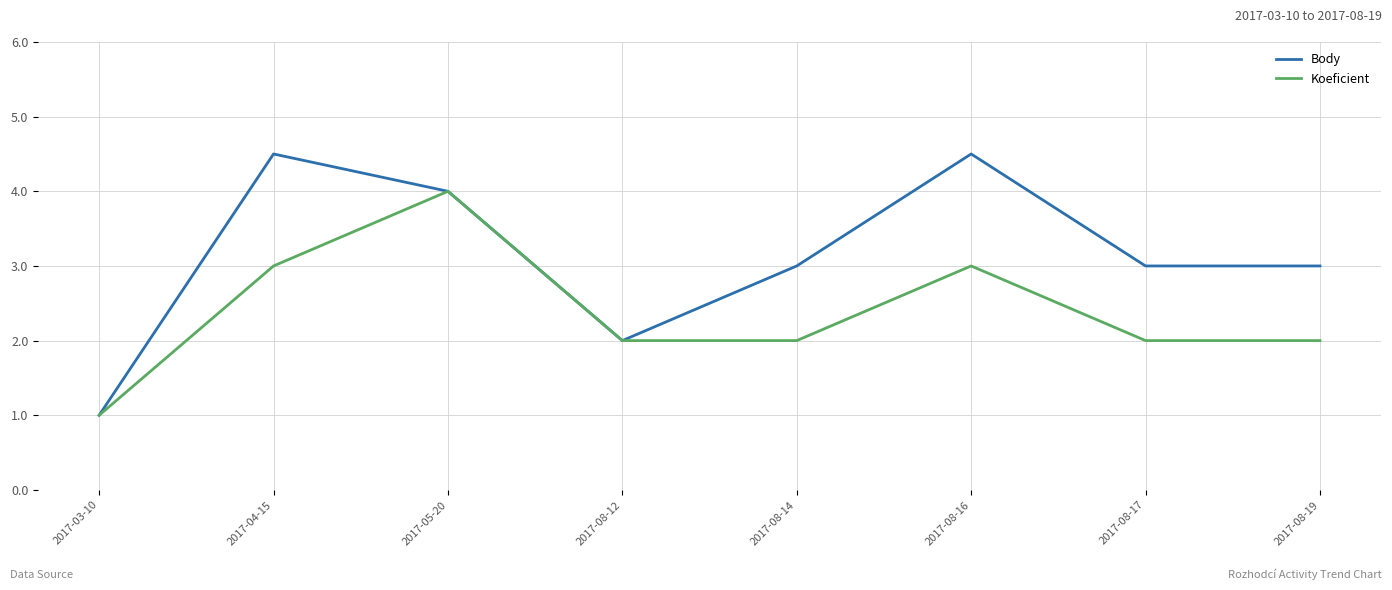

Rank the series by their maximum value, from lowest to highest.

Koeficient, Body